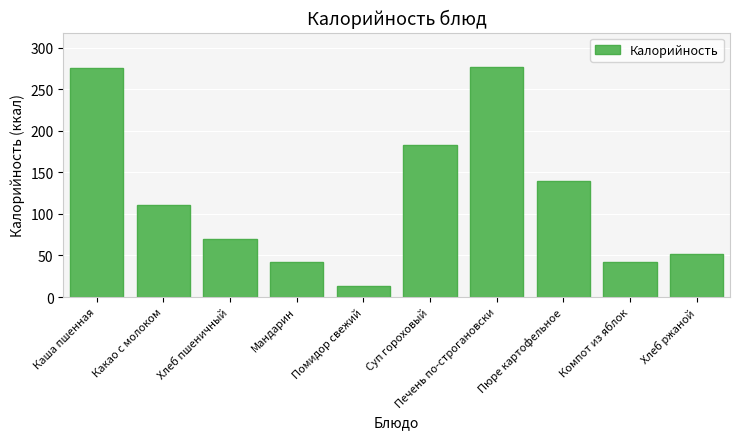

Are the bars horizontal?

No